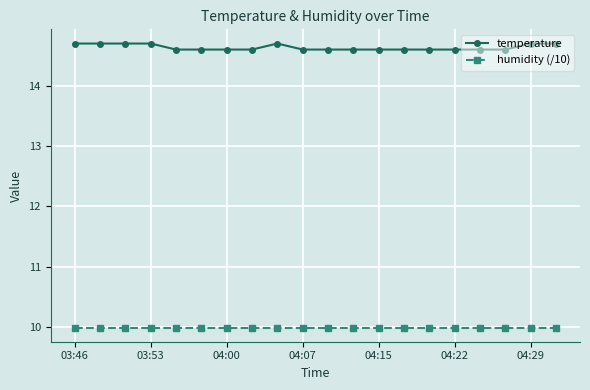

What is the value of the humidity (/10) point at the 17th from the left?

10.0